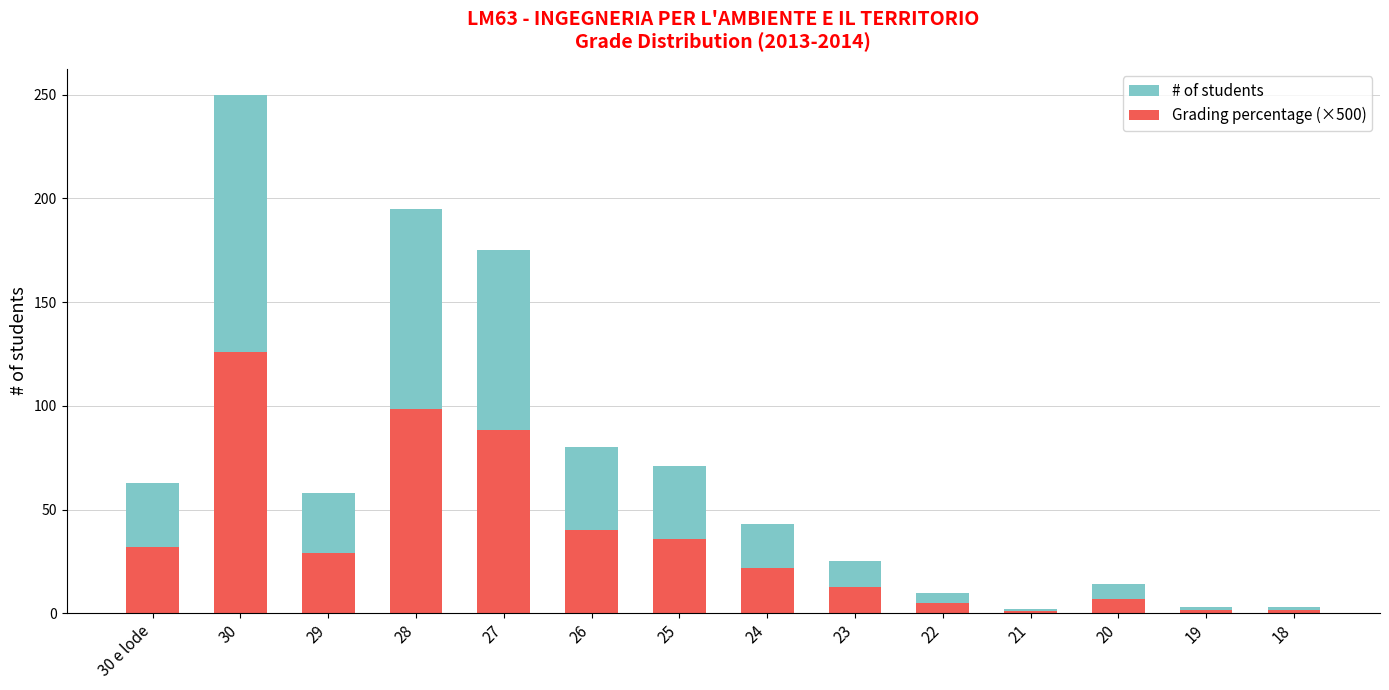

What is the difference between the # of students values at 22 and 24?

33.0